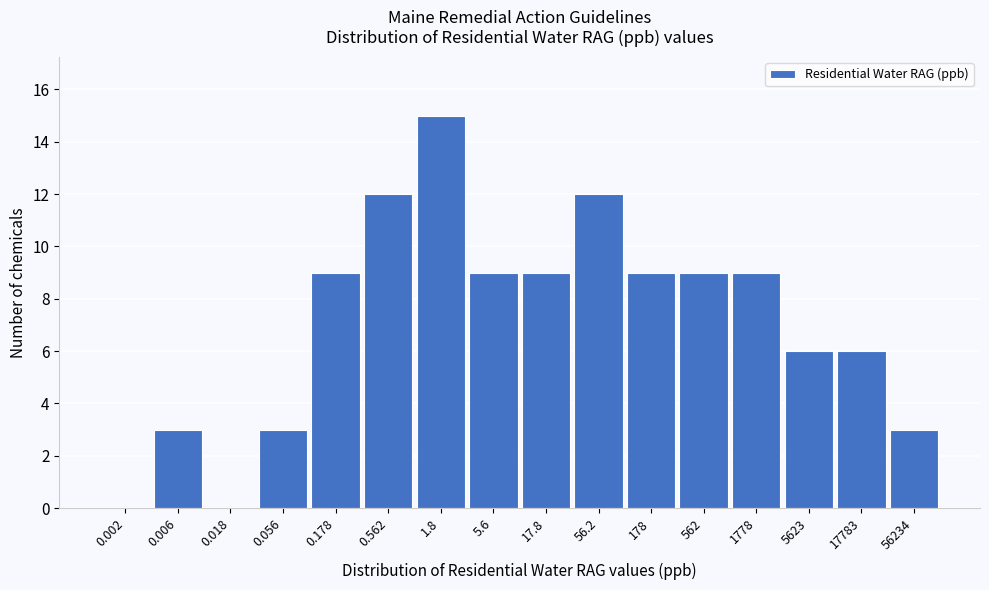

Reading left to right, transcribe all the data shown in this chart.

0.002=0	0.006=3	0.018=0	0.056=3	0.178=9	0.562=12	1.8=15	5.6=9	17.8=9	56.2=12	178=9	562=9	1778=9	5623=6	17783=6	56234=3